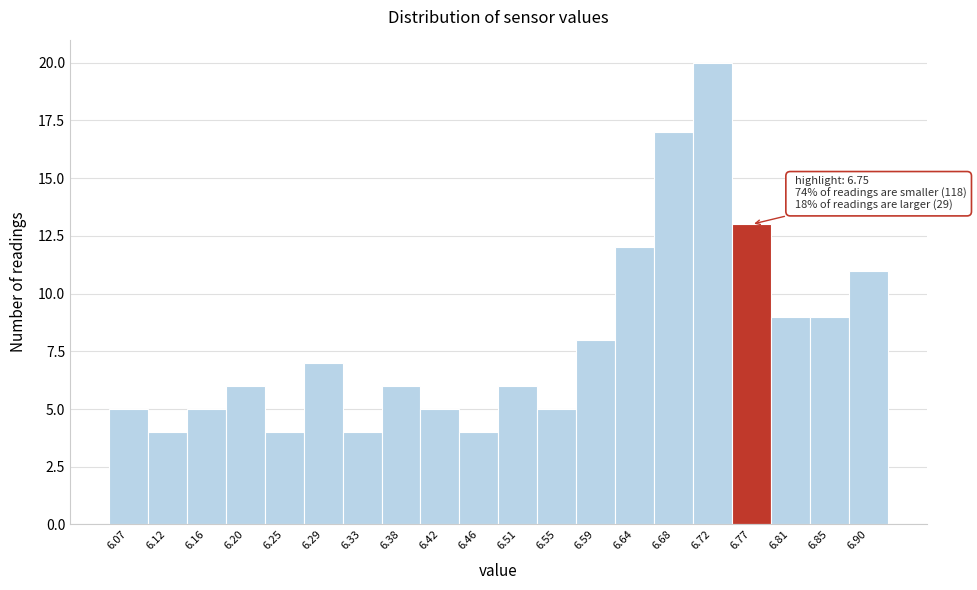

Over which range of the x-axis is the bar tallest?

6.705 to 6.745